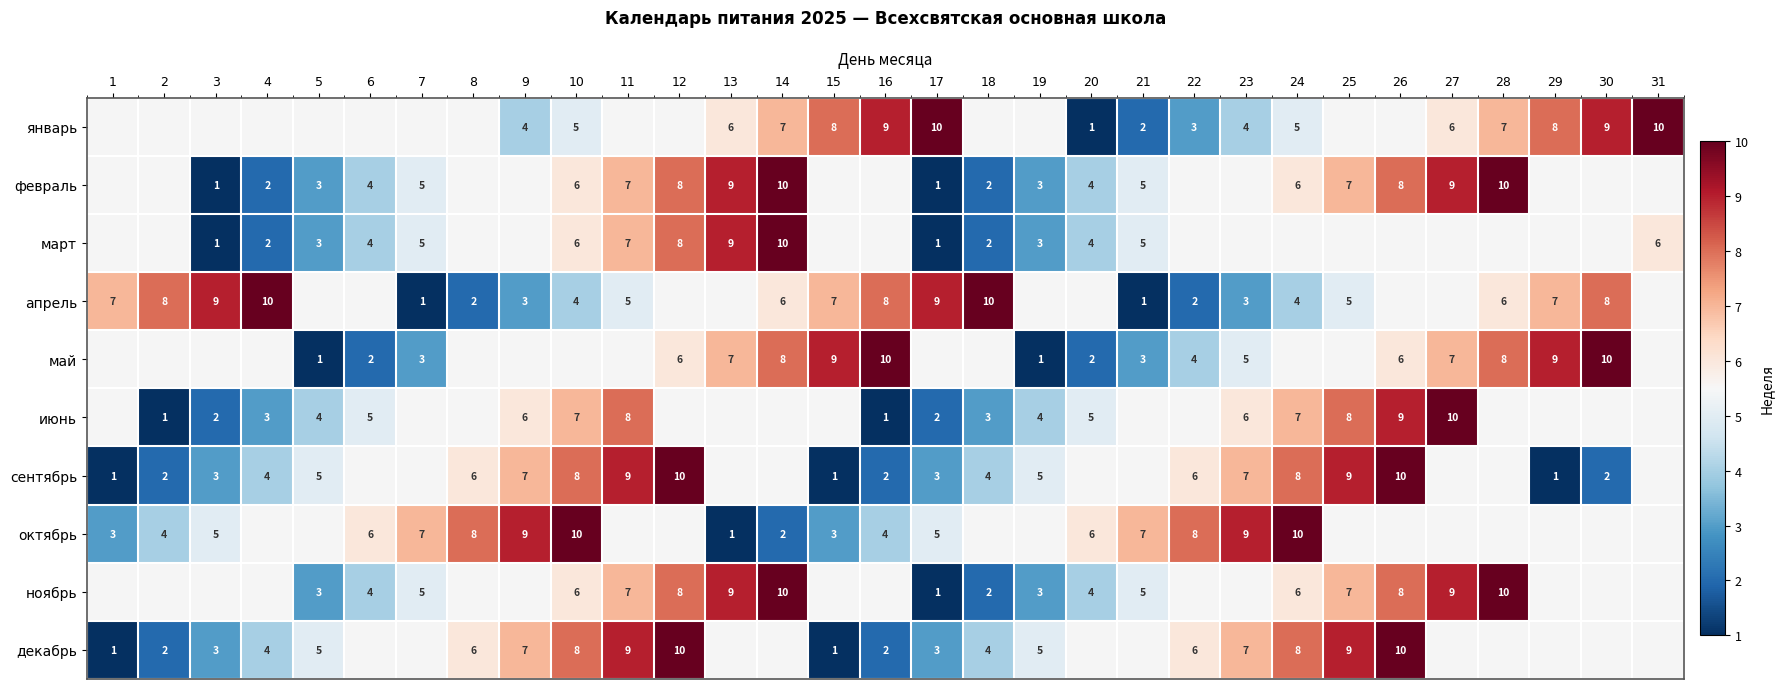

The value of май at 28 is 8. True or false?

True